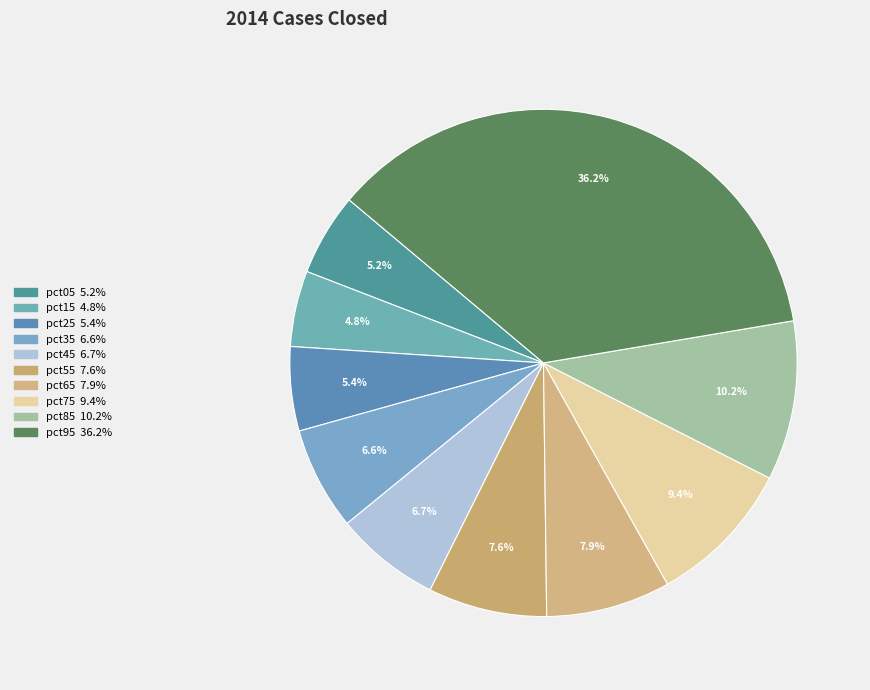

The pct35 slice represents 1% of the pie. True or false?

False